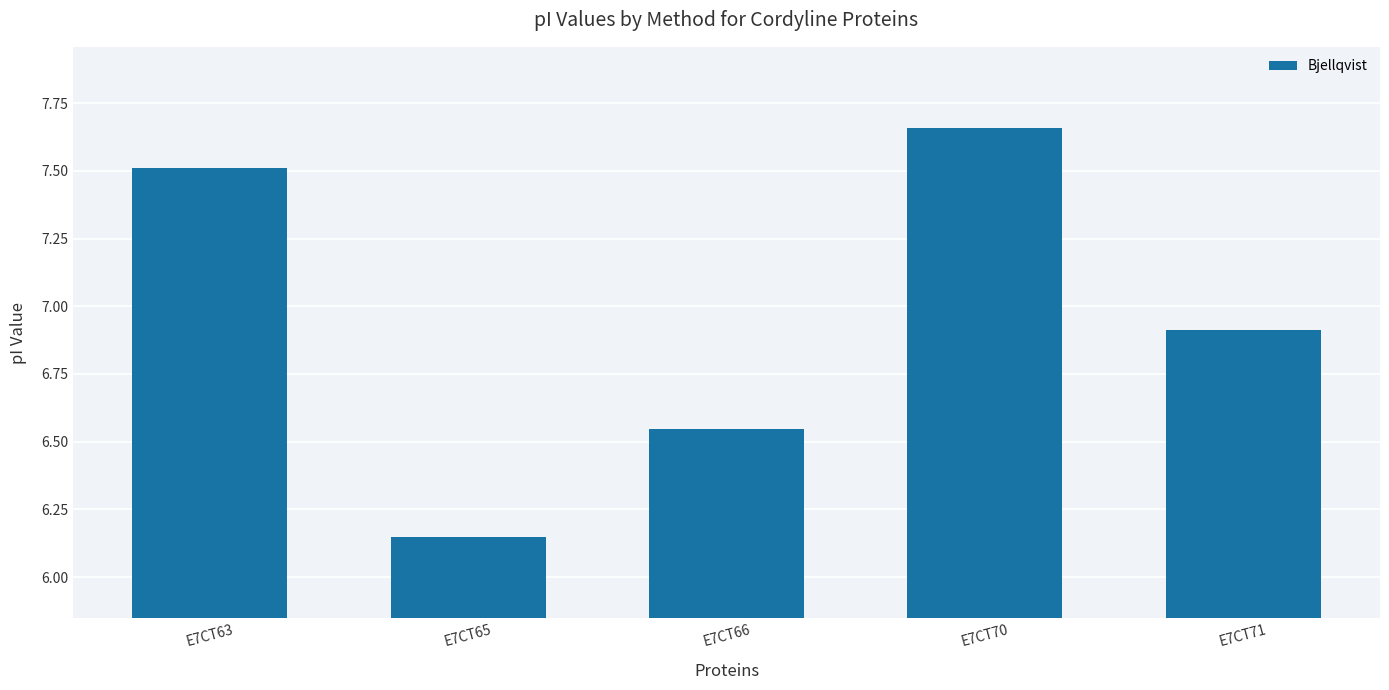

Which category has the highest value across all series?

E7CT70